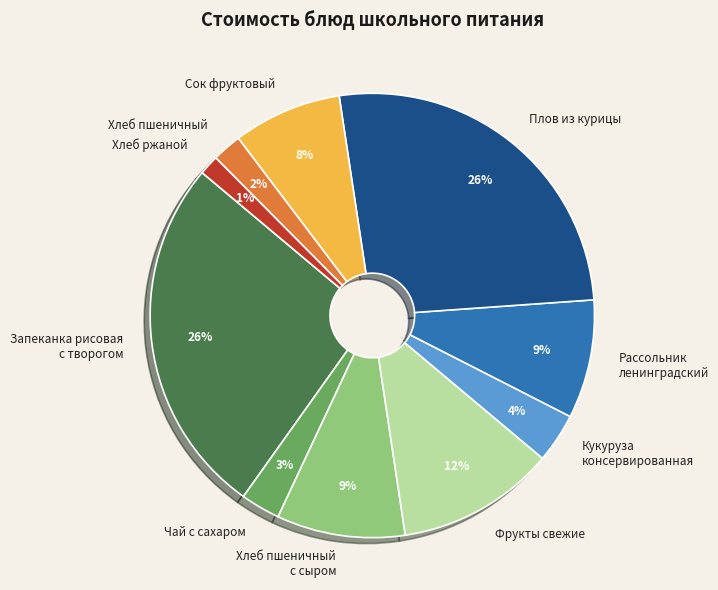

Is there any slice that represents more than half of the pie?

No